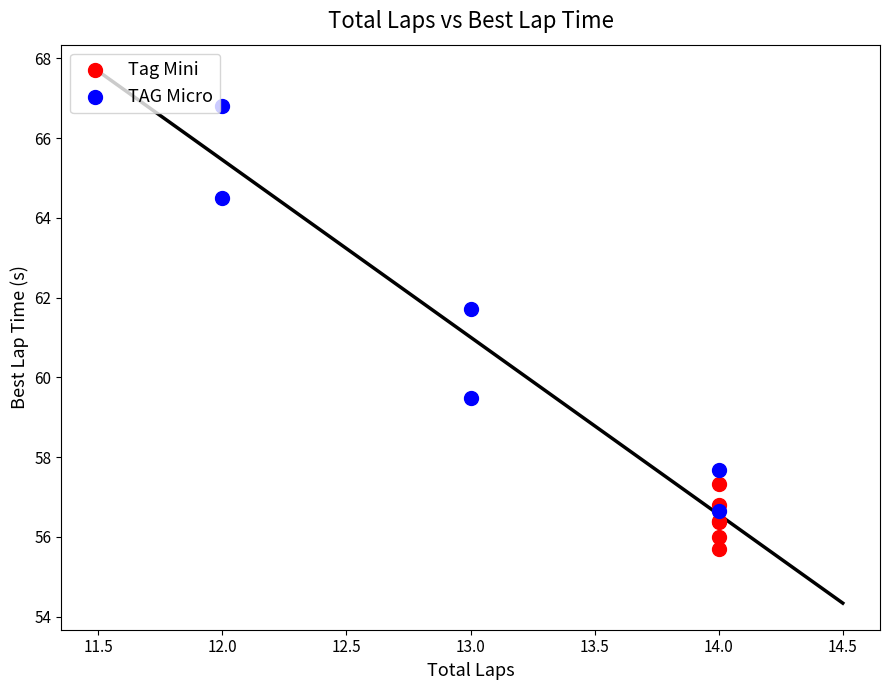

Which series has the largest Y range (max minus min)?

TAG Micro